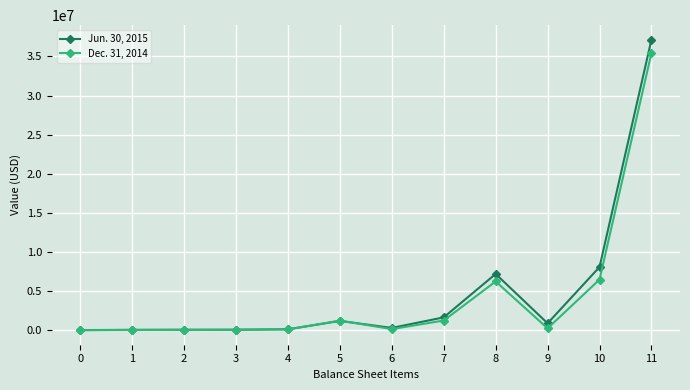

Is the value of Jun. 30, 2015 at 2 greater than the value of Dec. 31, 2014 at 11?

No